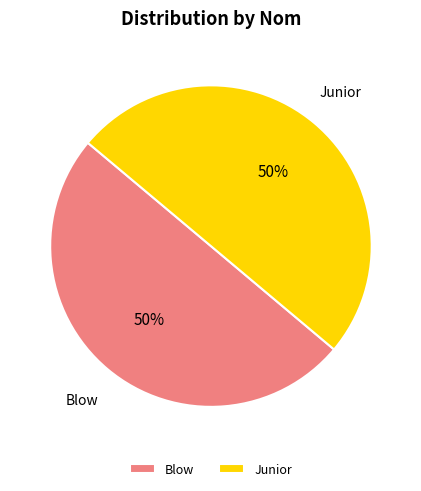

To the nearest percent, what is the average slice percentage?

50%